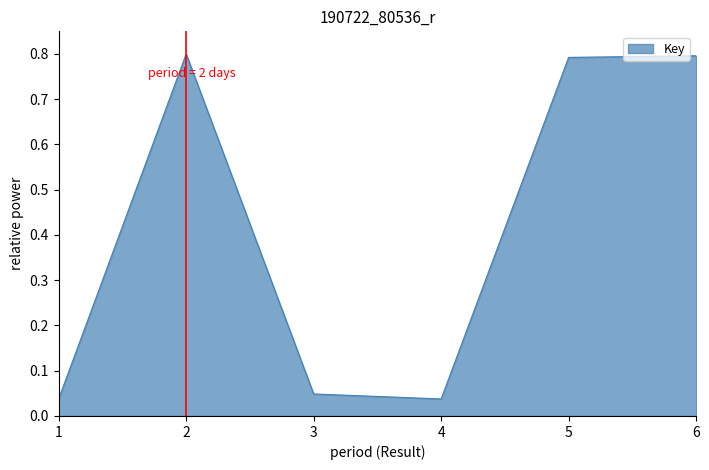

True or false: the data shows 0.6 at 2.

False